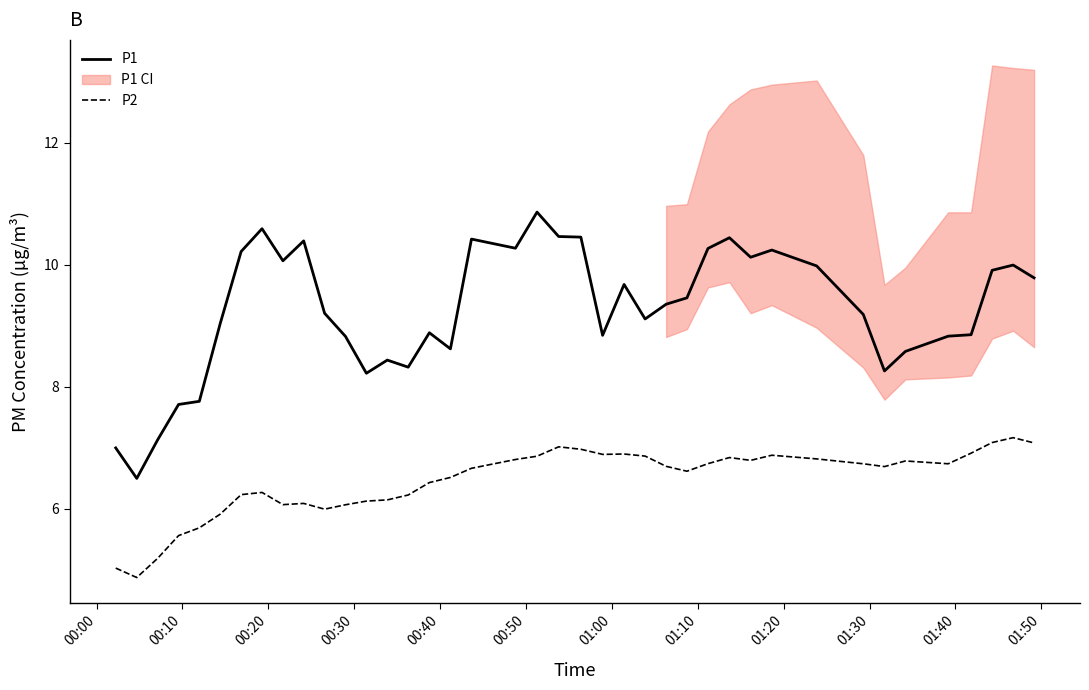

True or false: P2 and P1 cross at least once.

False